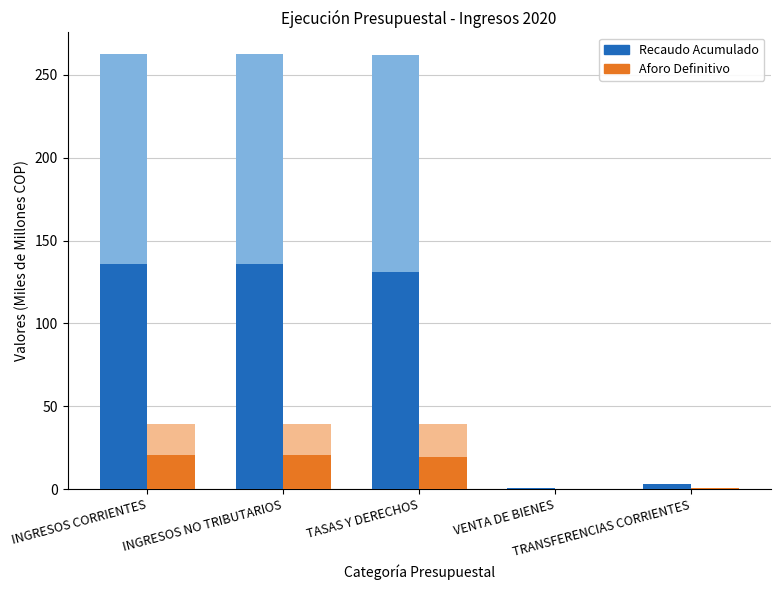

Count the number of data series in this chart.

2